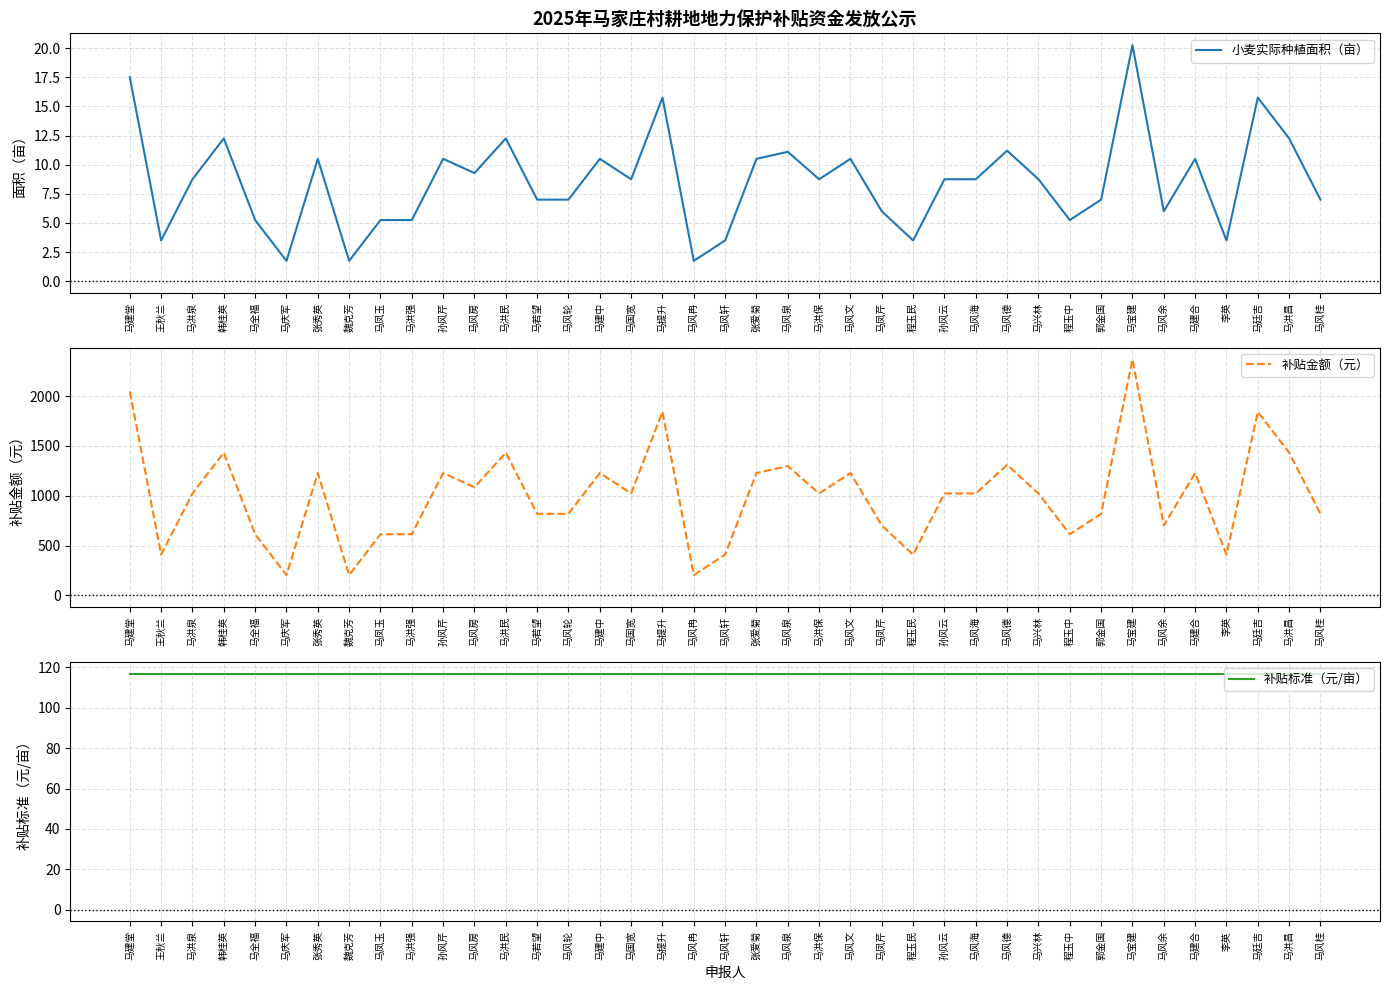

At how many categories does at least one series exceed 1267?

9